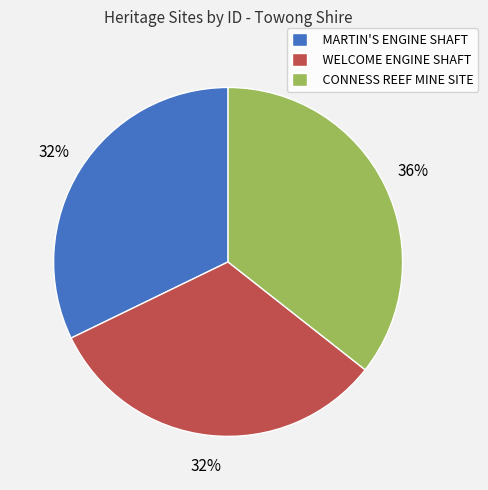

What percentage is the CONNESS REEF MINE SITE slice, to the nearest percent?

36%